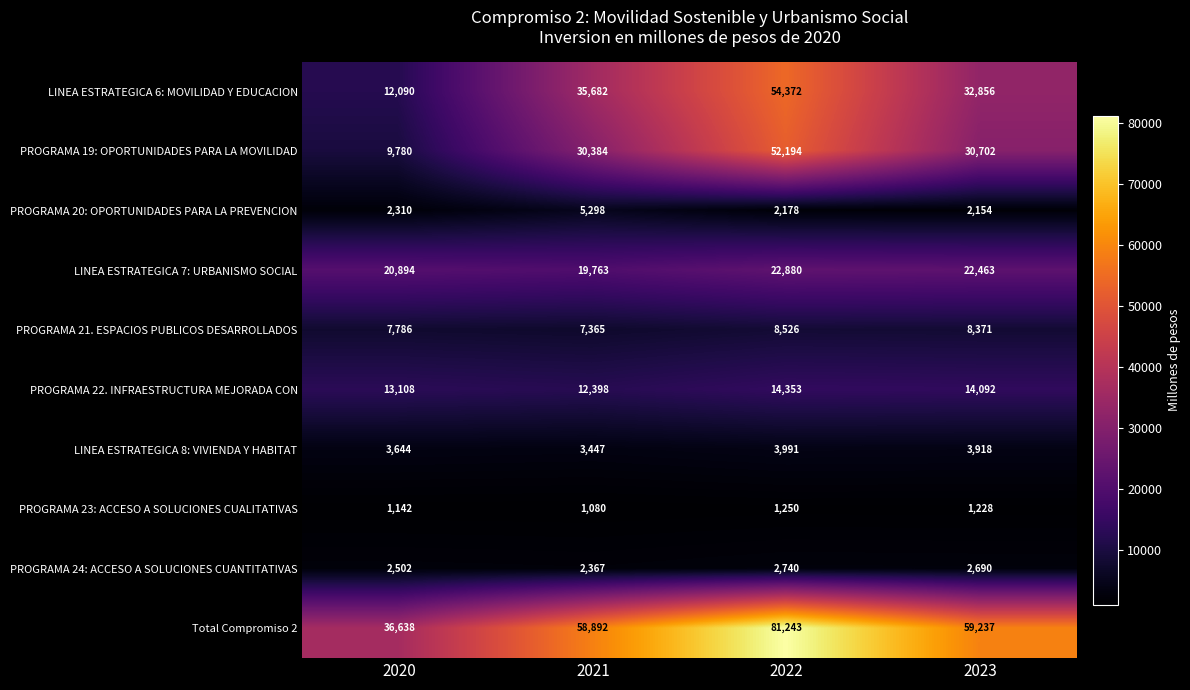

Which label corresponds to the largest value in the chart?

2022